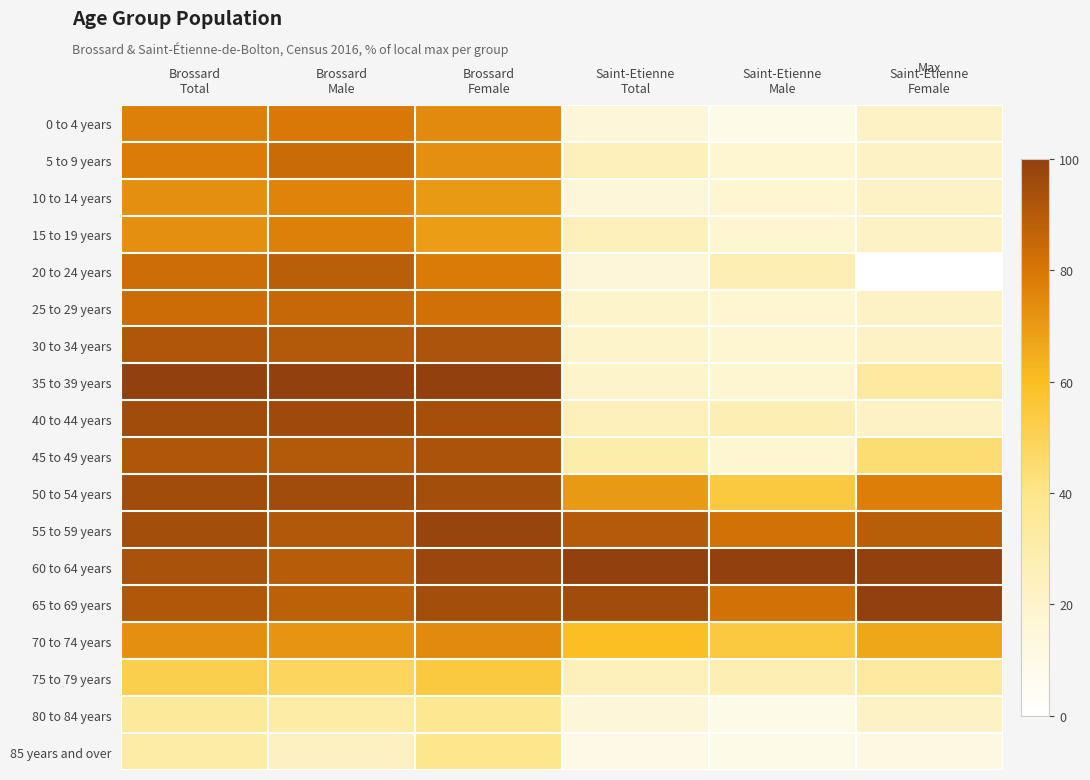

At which category is the sum across all series the highest?

Brossard
Female